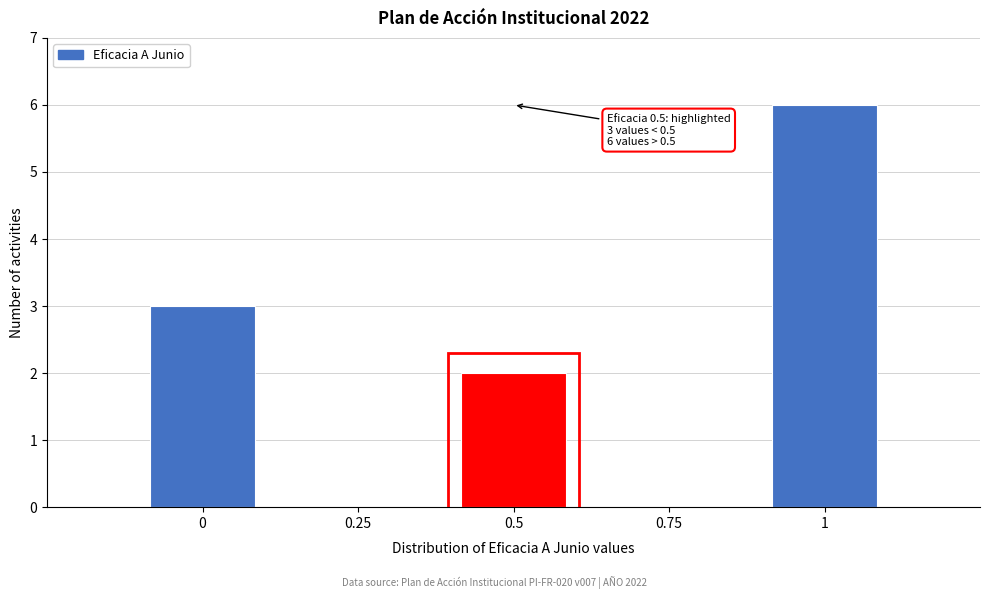

Which range on the x-axis has the tallest bar?

0.9 to 1.1